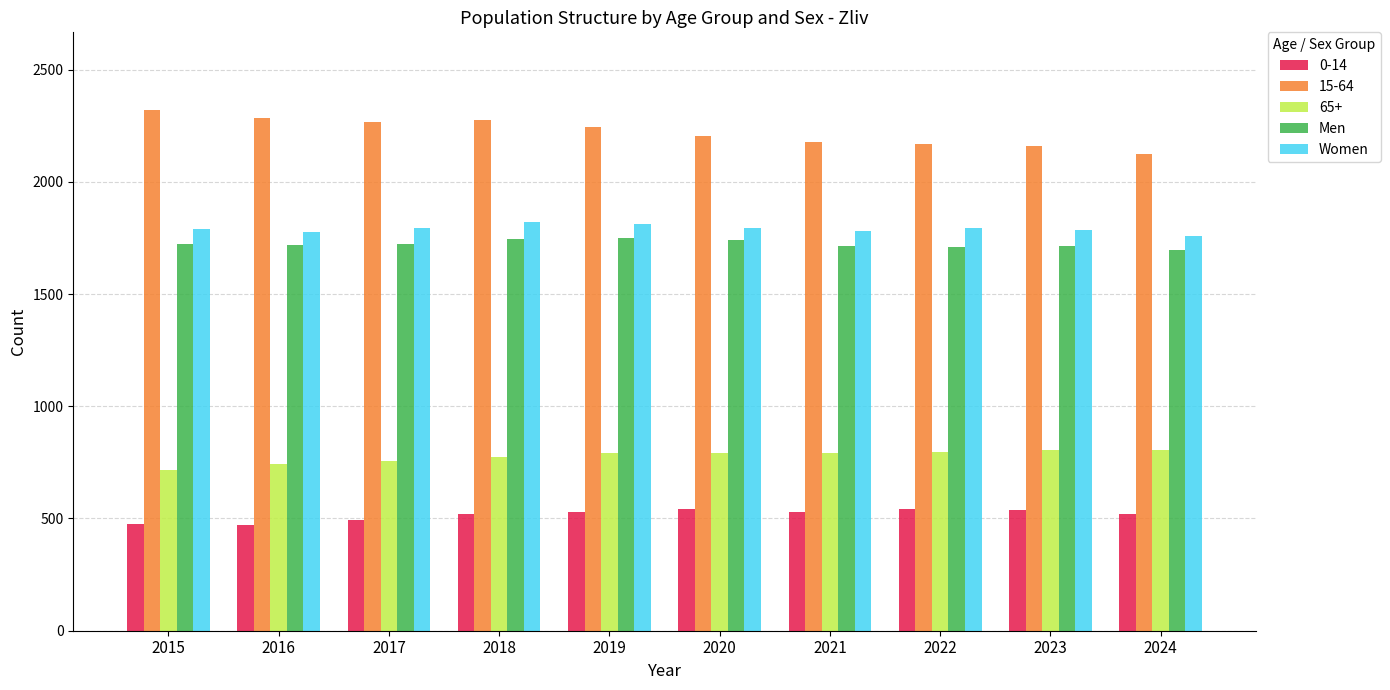

Which series has the largest total across all categories?

15-64